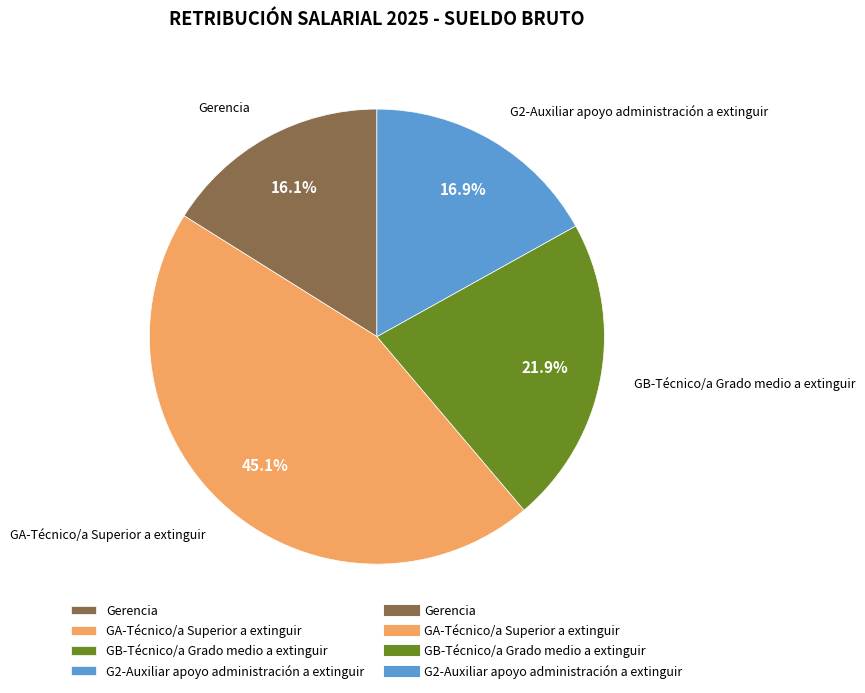

Is it true that Gerencia is 27% of the pie?

False